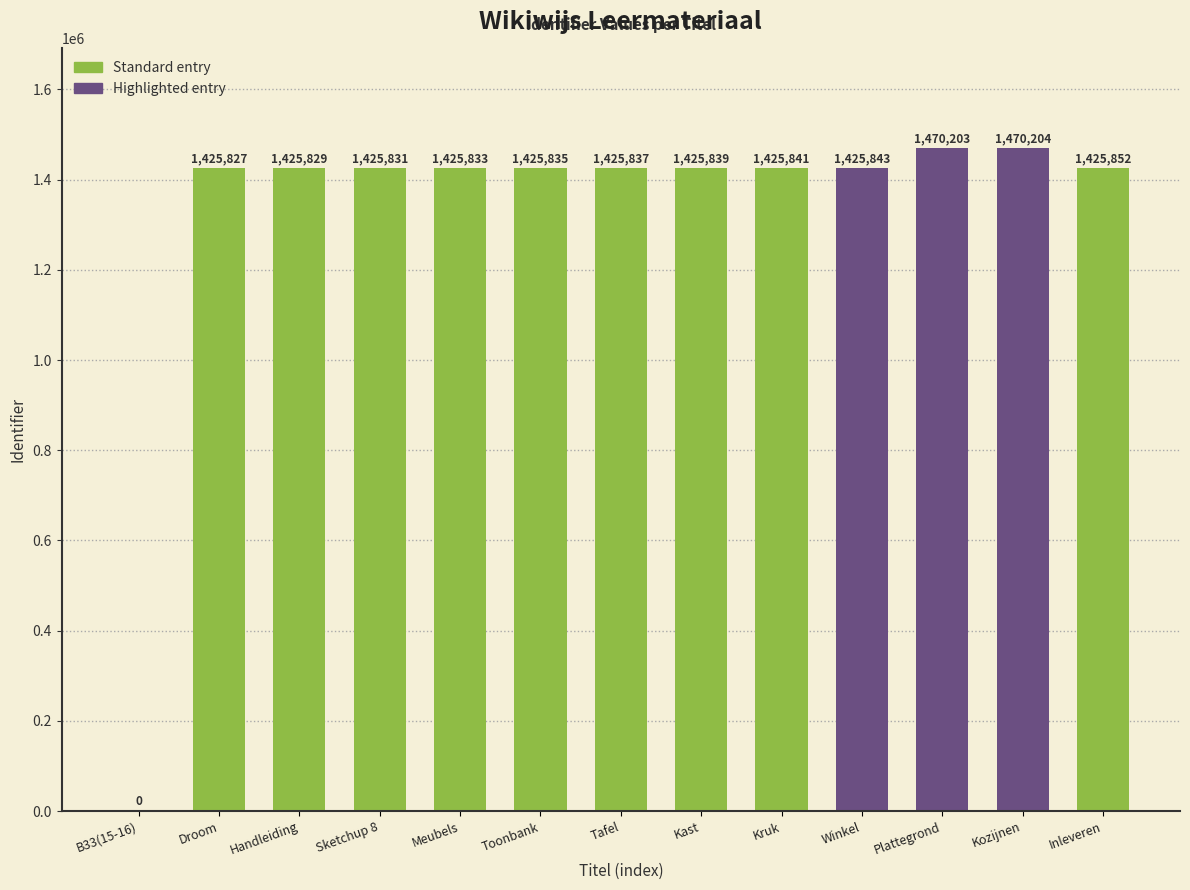

What is the sum of the values at Handleiding and Kast?

2851668